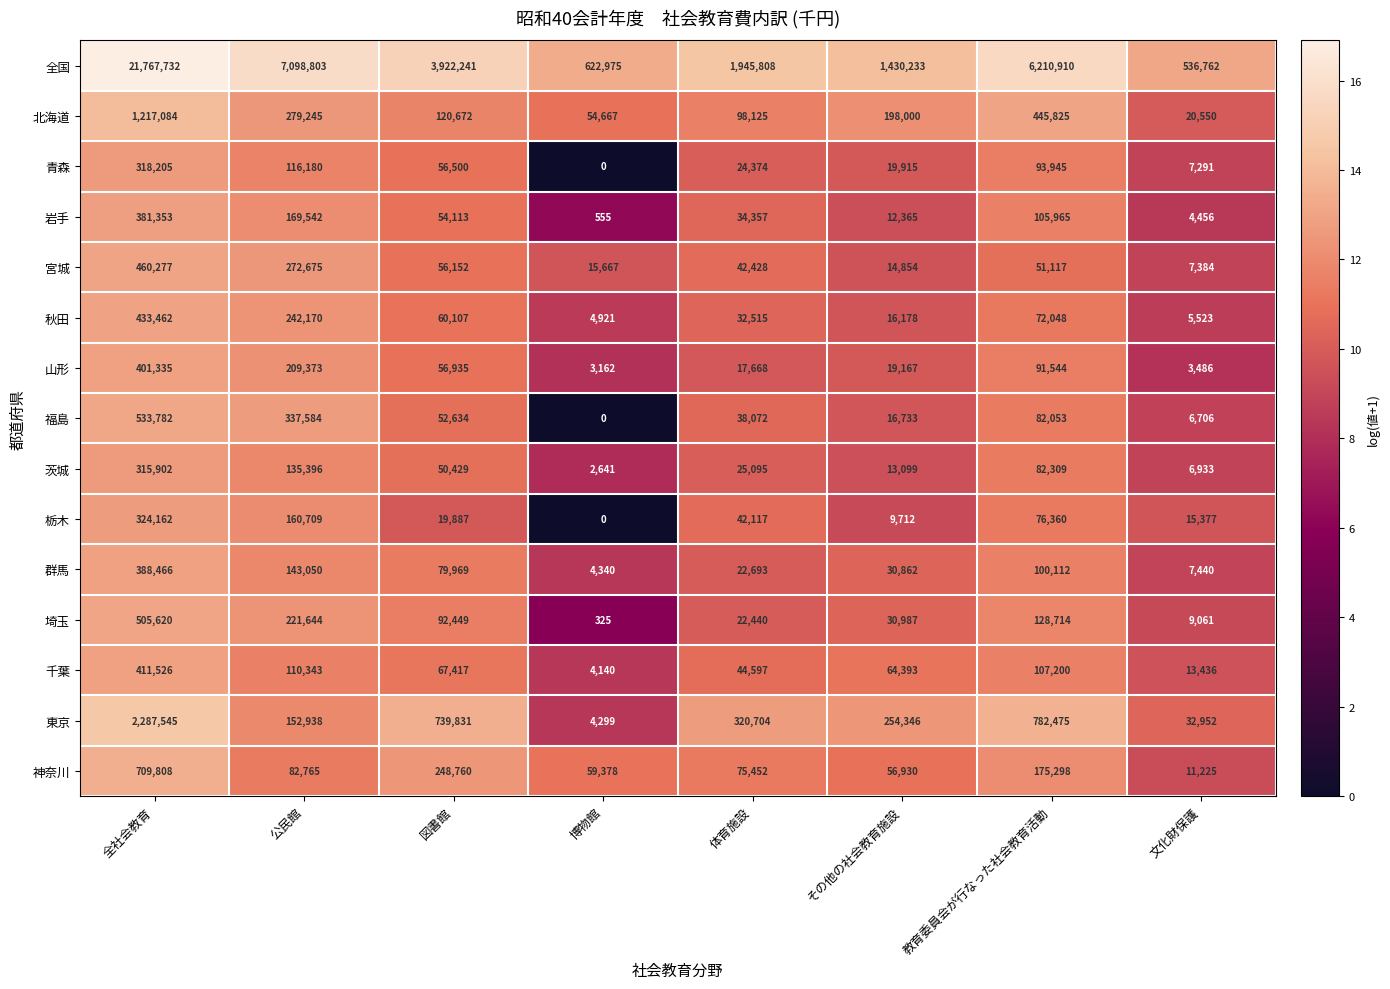

Where does the 宮城 series first go above 51117?

全社会教育